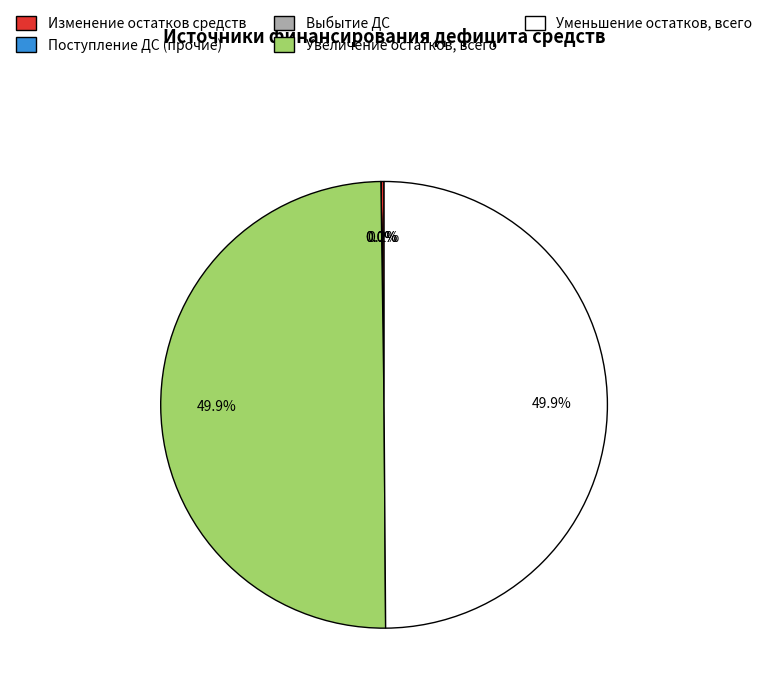

Count the number of slices in the pie.

5